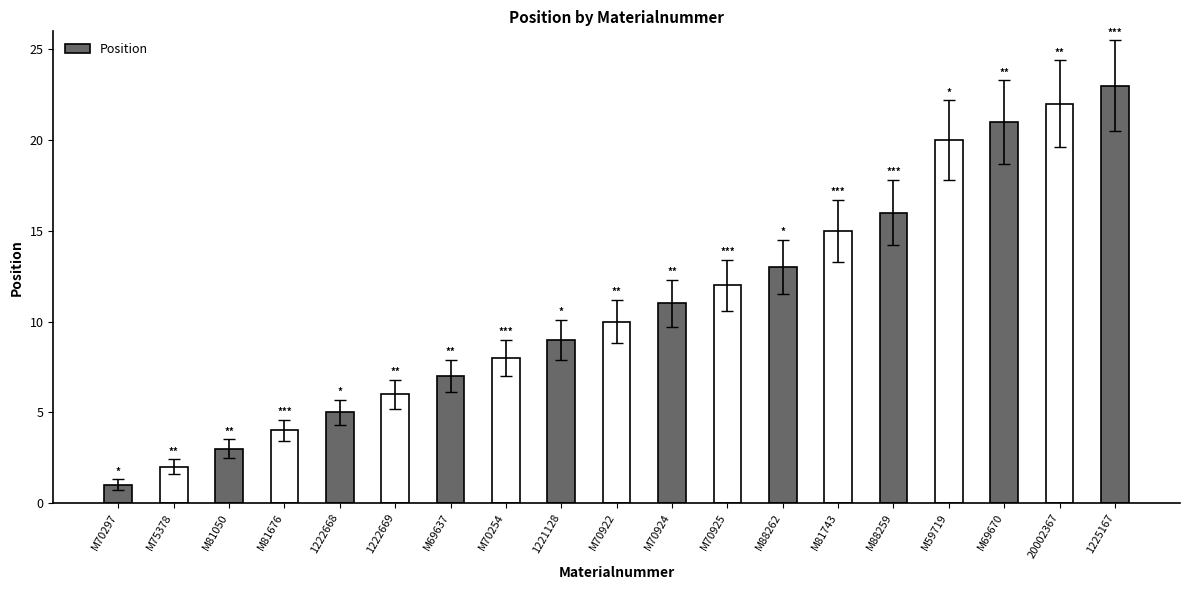

Which label corresponds to the largest value in the chart?

1225167